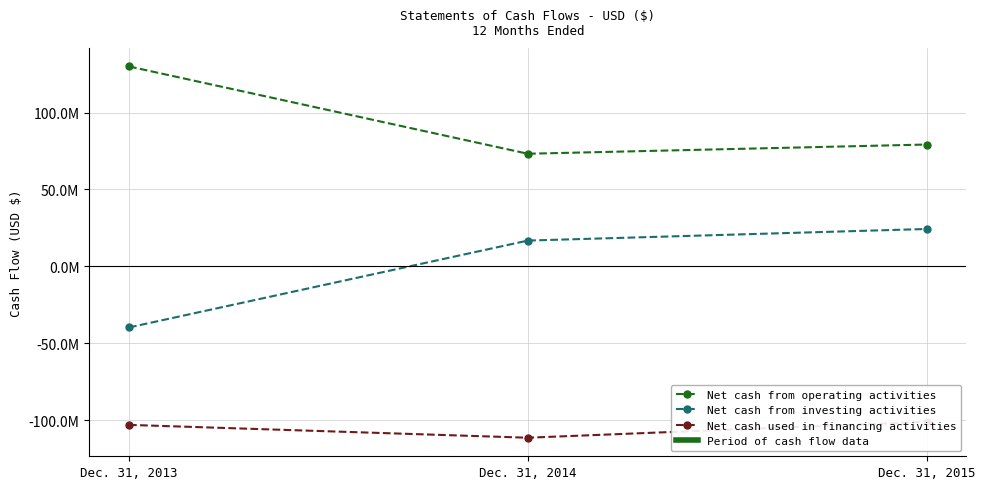

What are all the series names shown in the legend?

Net cash from operating activities, Net cash from investing activities, Net cash used in financing activities